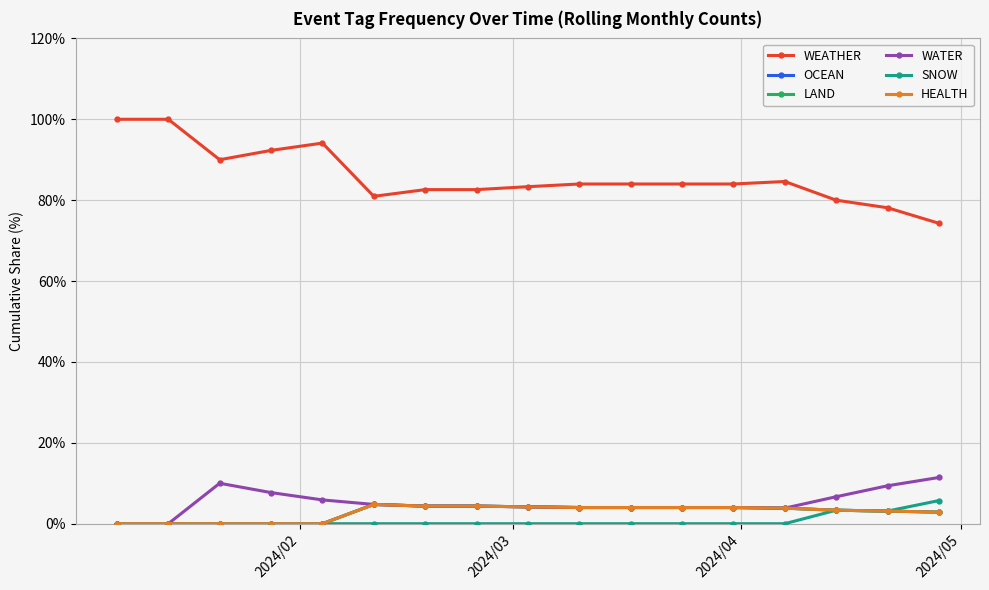

Is this an area chart (filled region under the line)?

No